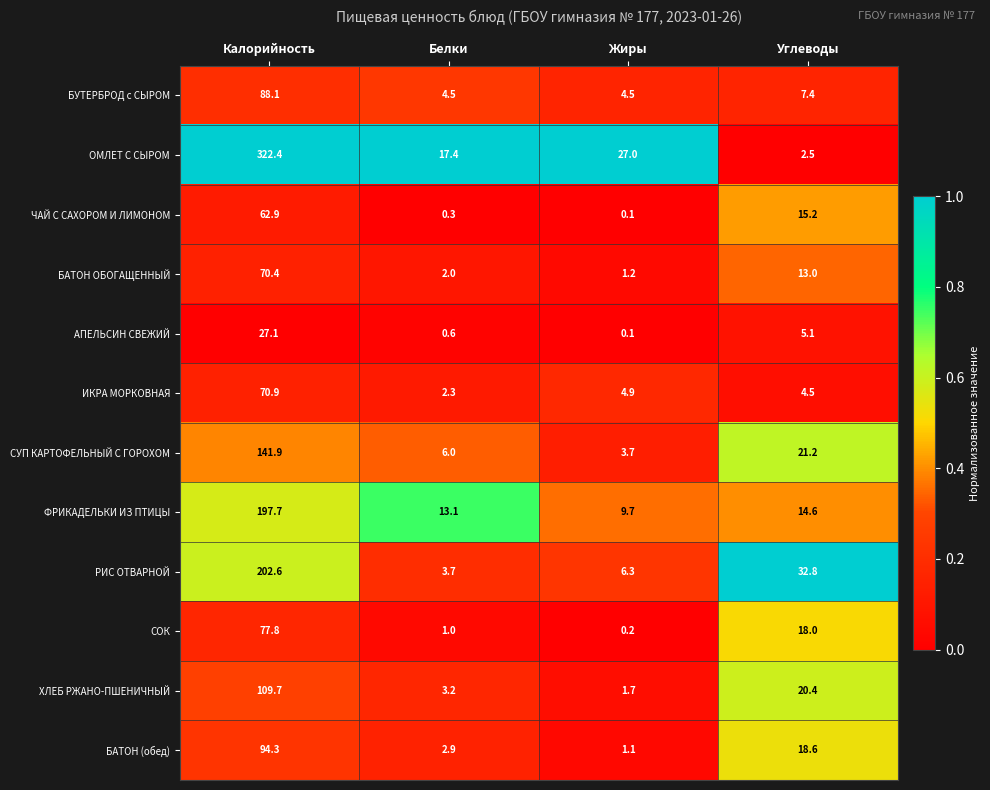

Which series changed the most between Калорийность and Углеводы?

ОМЛЕТ С СЫРОМ